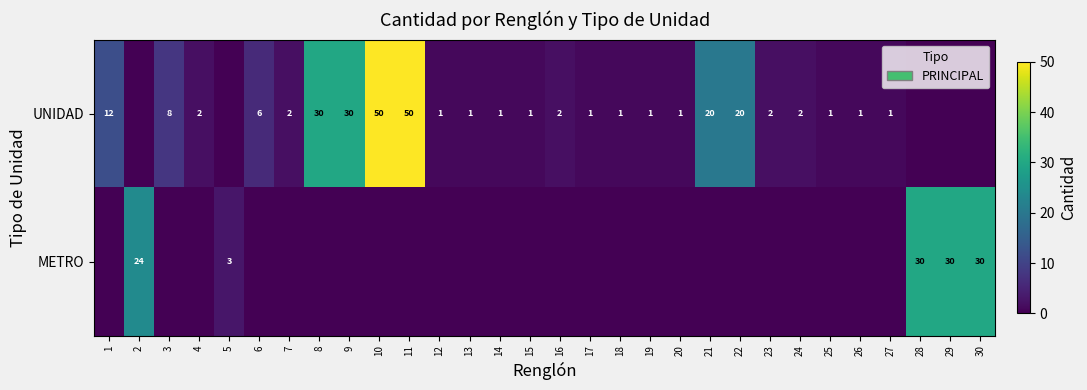

Is it true that UNIDAD equals 30 at 9?

True